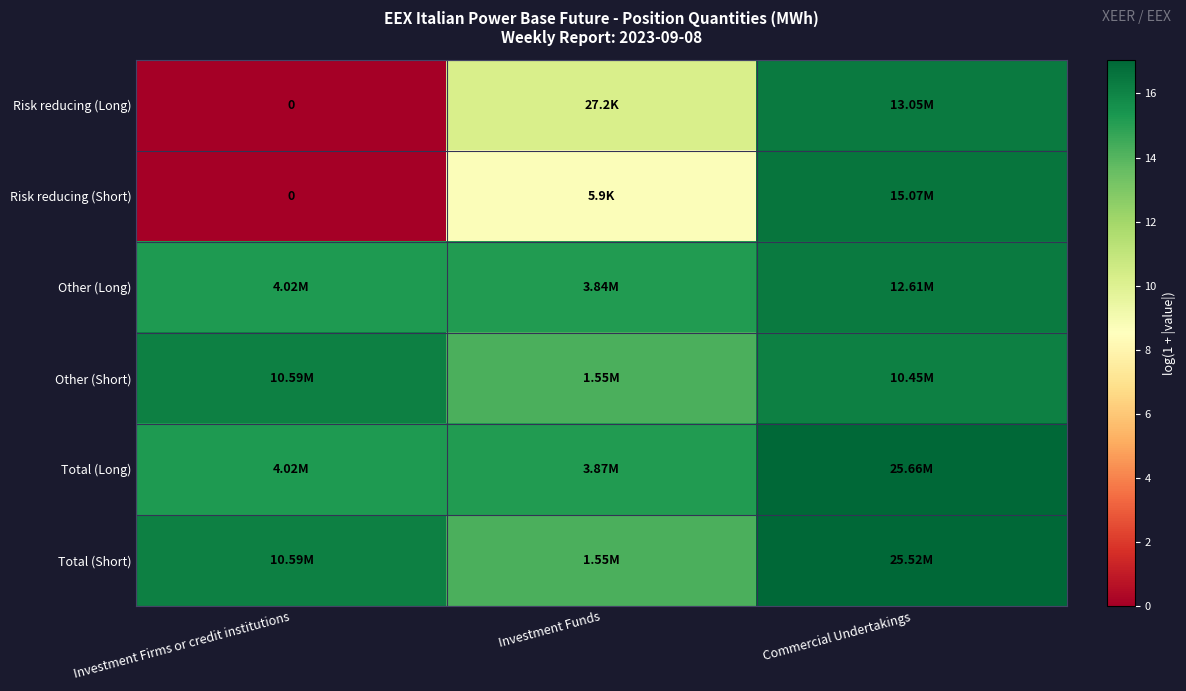

What is the spread (max minus min) of values at Investment Funds?

6.5